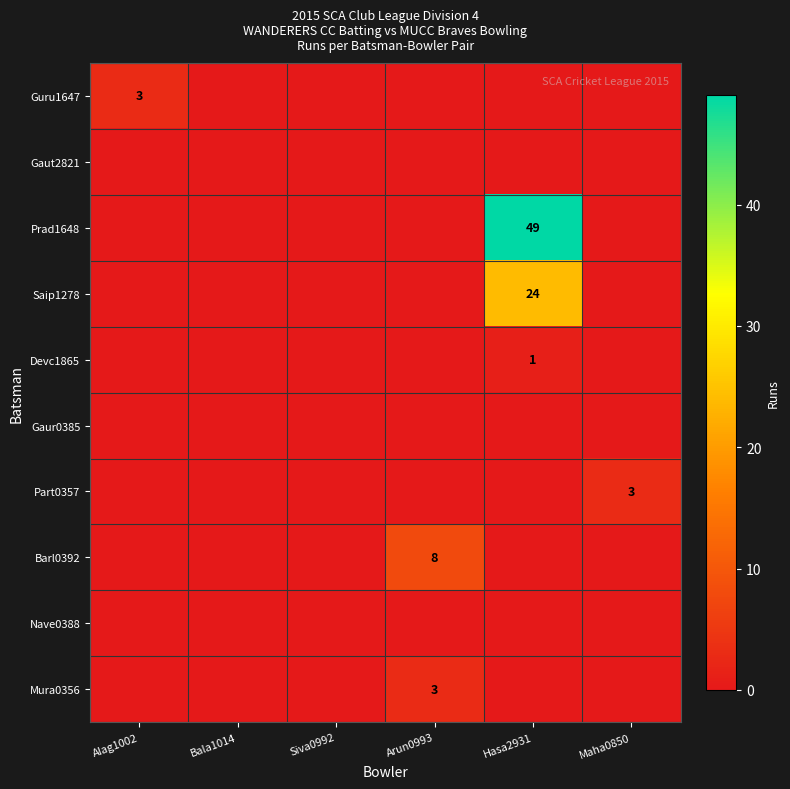

At which label does Gaur0385 reach its peak?

Alag1002